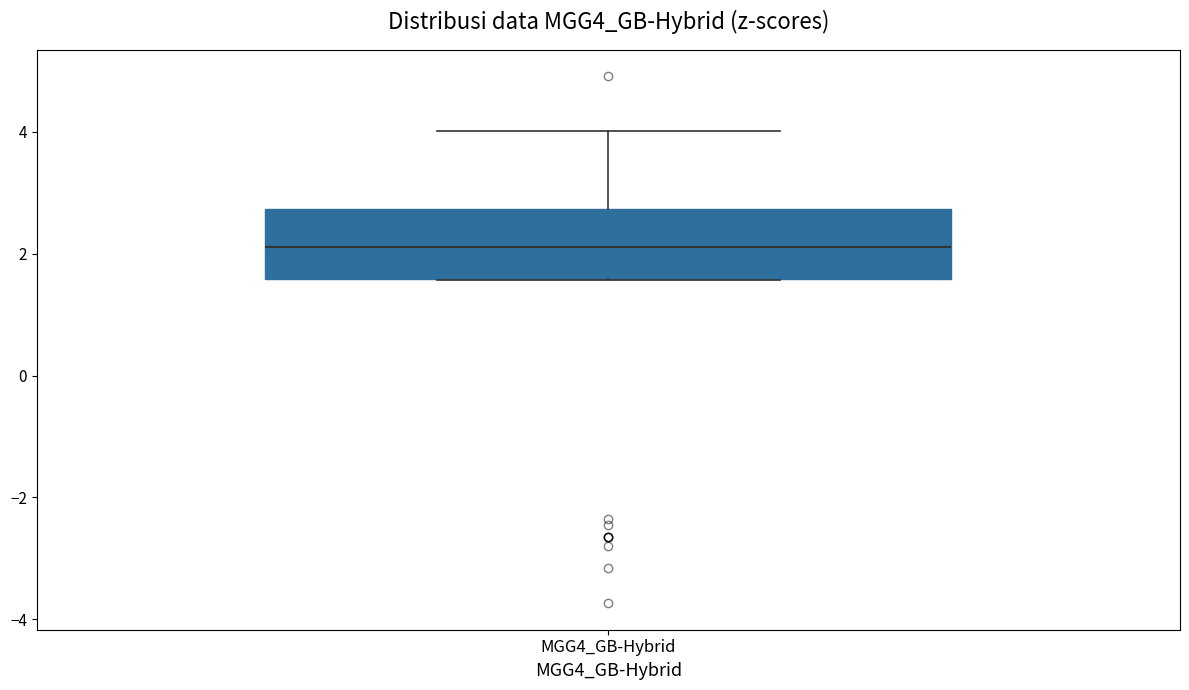

Transcribe this box plot: give where the median line is, the range the box spans, and where the two whiskers end, as read against the y-axis. The values are not printed on the chart, so give them approximately, as read against the axis.

median 2.2, box 1.6 to 2.8, whiskers 1.6 to 4.0